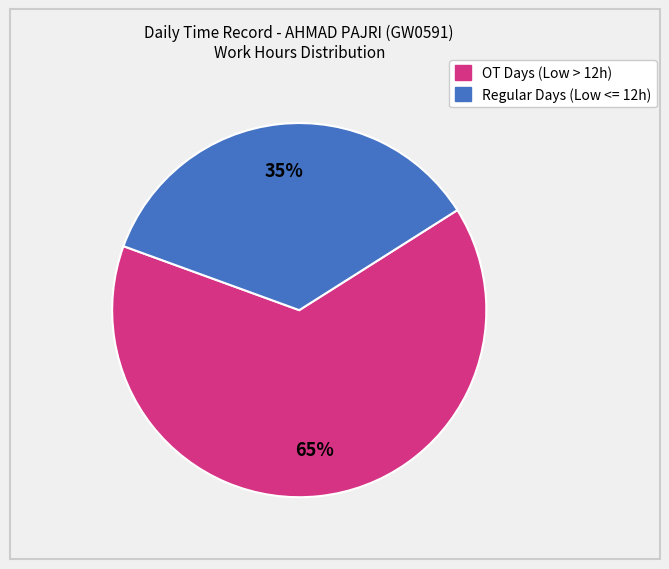

To the nearest percent, what is the average slice percentage?

50%